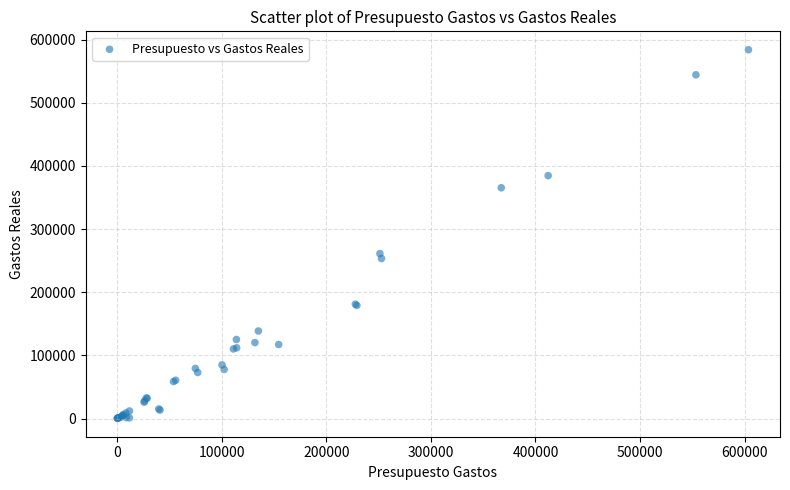

What Y value in the scatter plot is closest to 292099?

261144.8